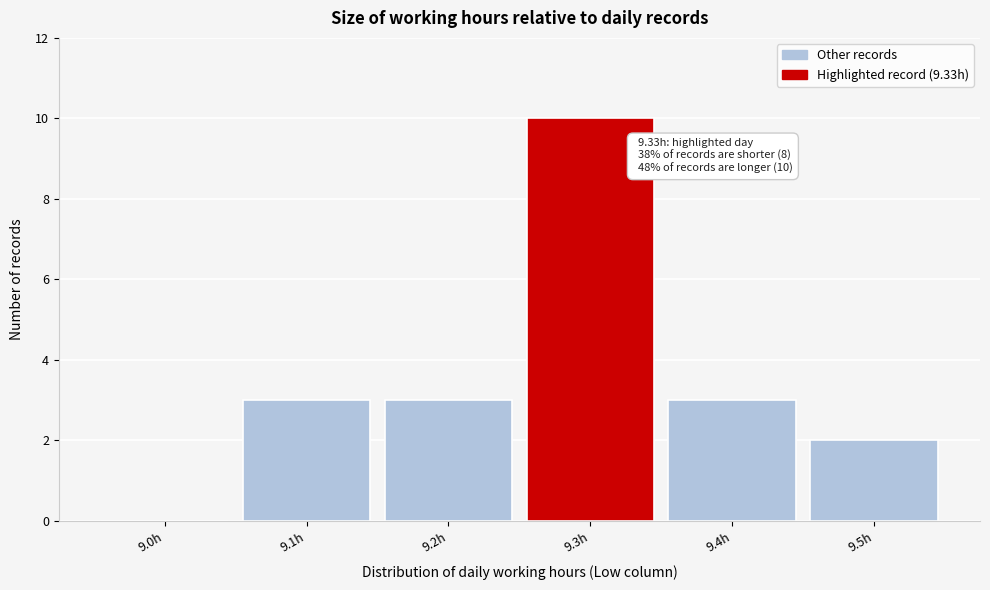

Reading right to left, extract all data points from this chart.

9.5h=2	9.4h=3	9.3h=10	9.2h=3	9.1h=3	9.0h=0